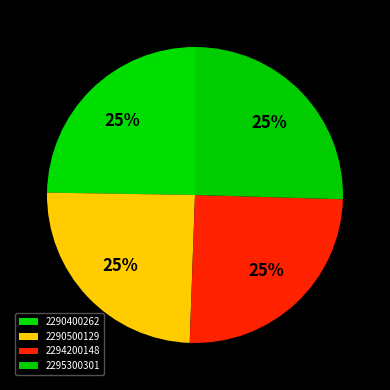

What is the ratio of the value at 2290500129 to the value at 2294200148?

1.0